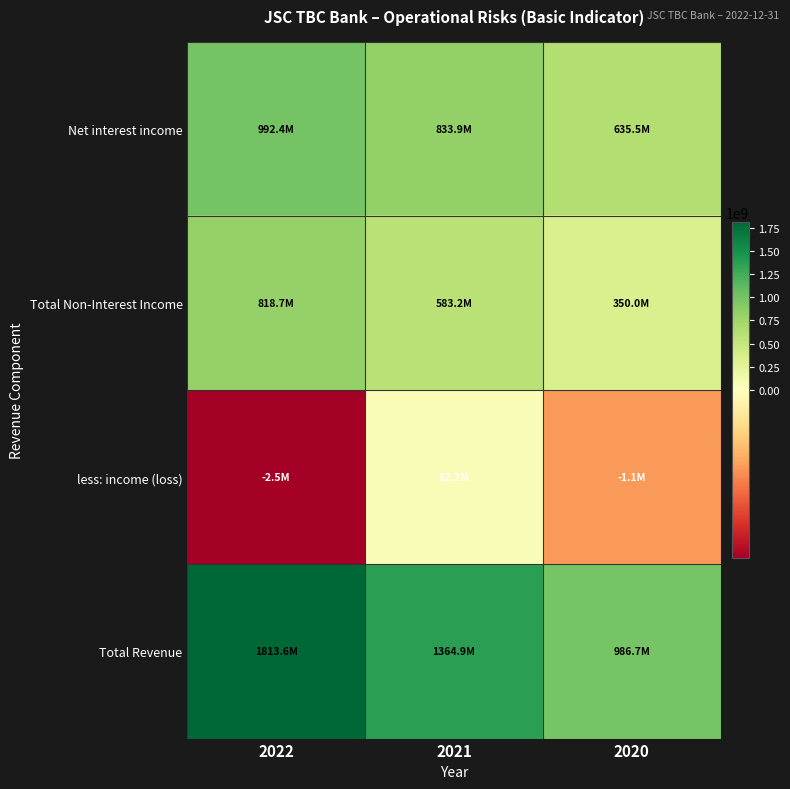

Reading right to left, what are all the values shown in this chart?

Net interest income: 2020=635507066.6	2021=833916586.2	2022=992425974.3
Total Non-Interest Income: 2020=350026494.2	2021=583219845.6	2022=818693924.7
less: income (loss): 2020=-1132759.2	2021=52224058.0	2022=-2461606.1
Total Revenue: 2020=986666319.9	2021=1364912373.8	2022=1813581505.1